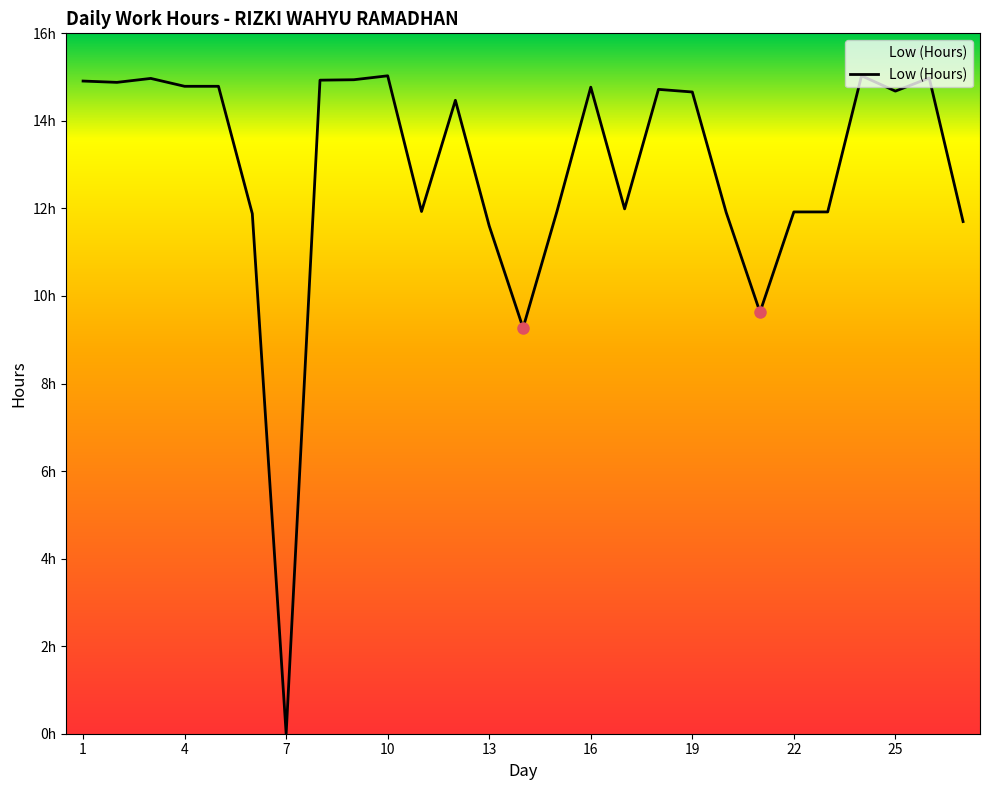

At which label does the data first exceed 14?

1